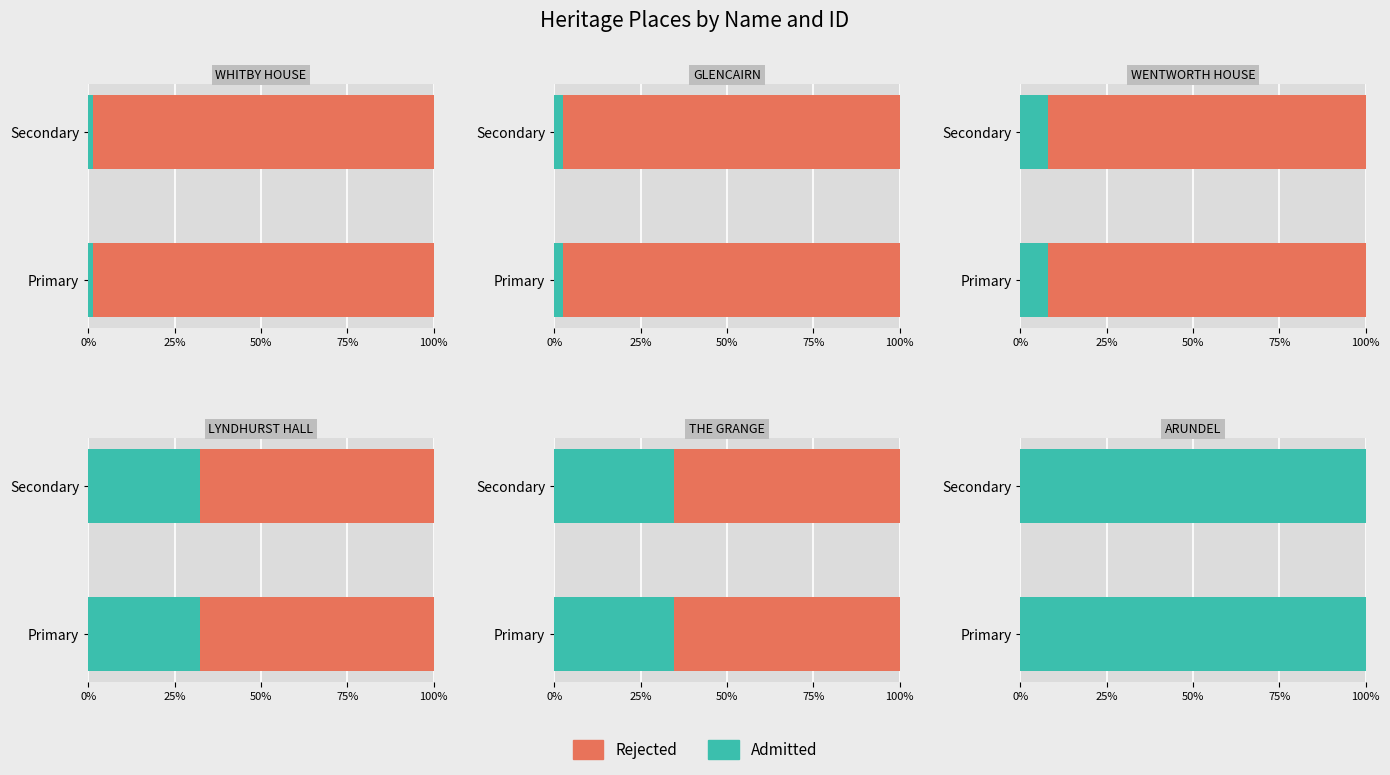

What is the label of the 4th bar from the right?

WENTWORTH HOUSE